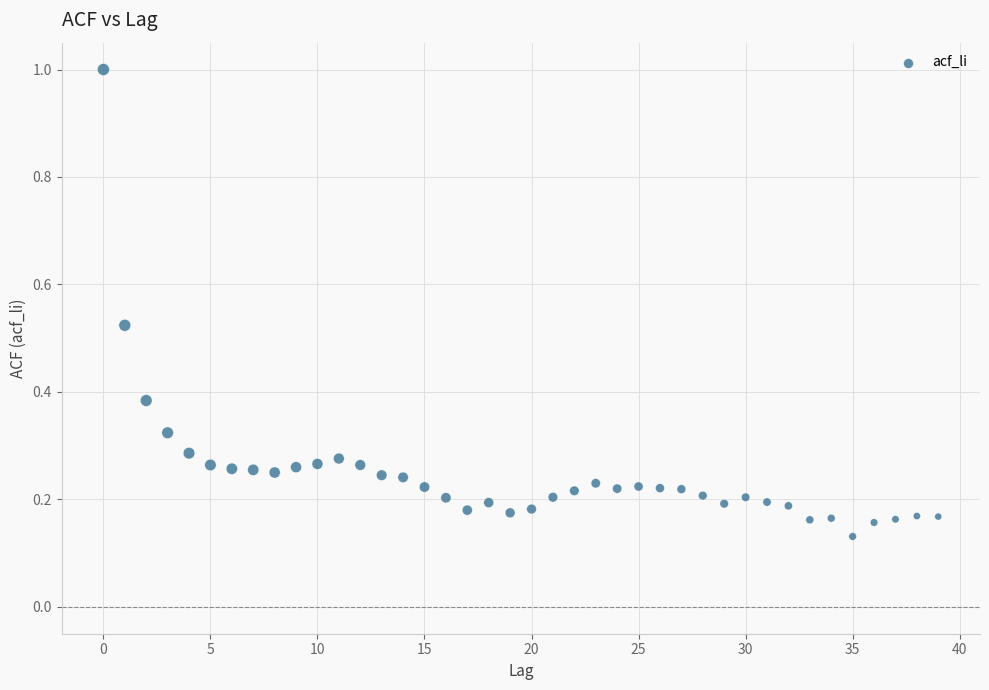

What is the range of Y values (max minus min)?

0.9